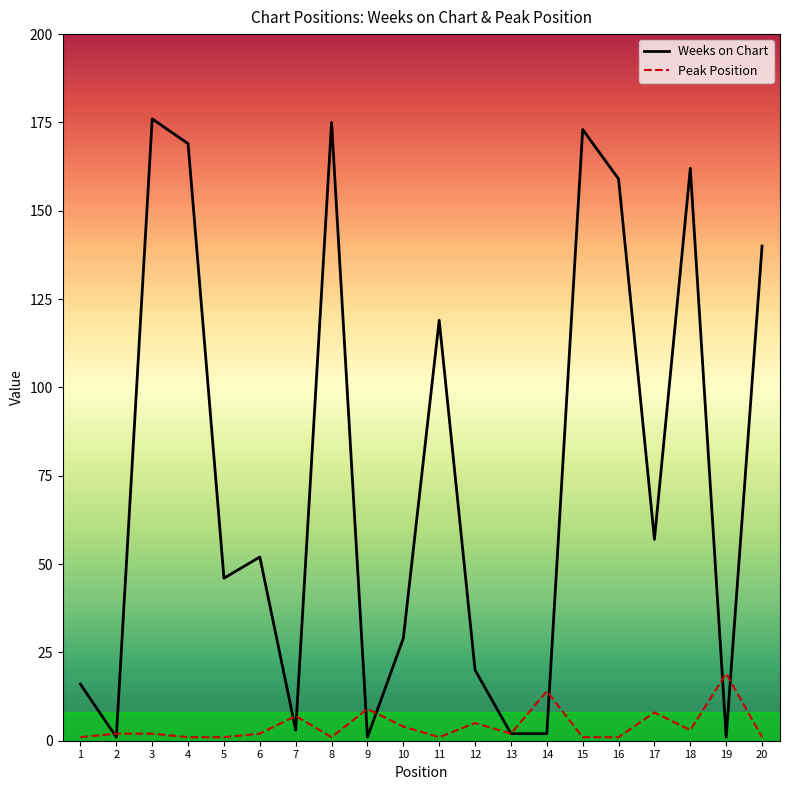

What is the sum of all Weeks on Chart values?

1503